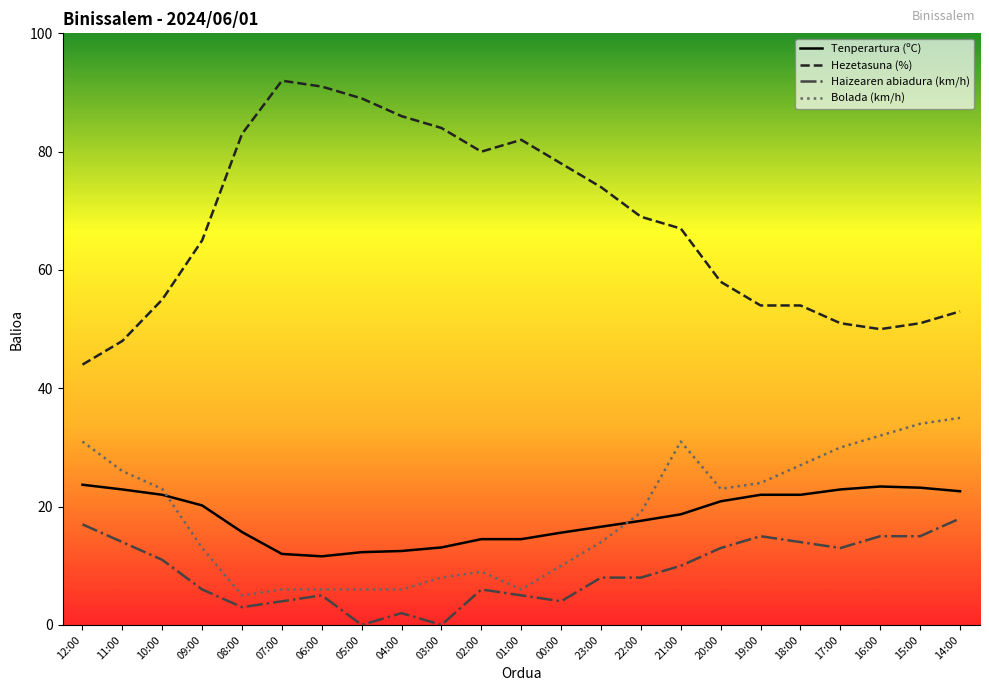

Which series has the largest range (max minus min)?

Hezetasuna (%)